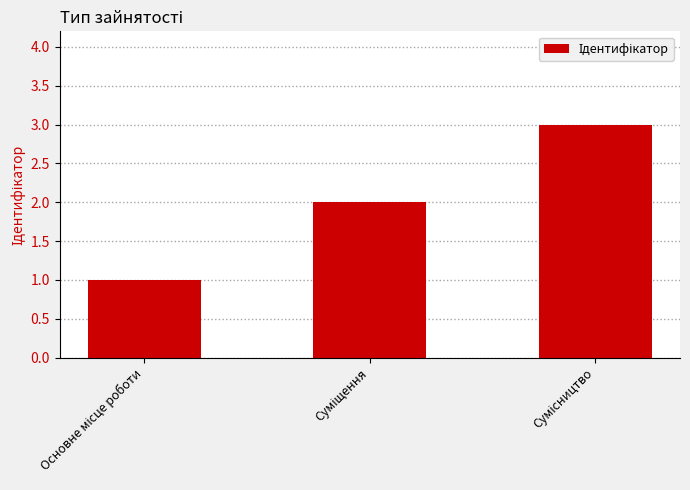

Reading left to right, what are all the values shown in this chart?

1	2	3